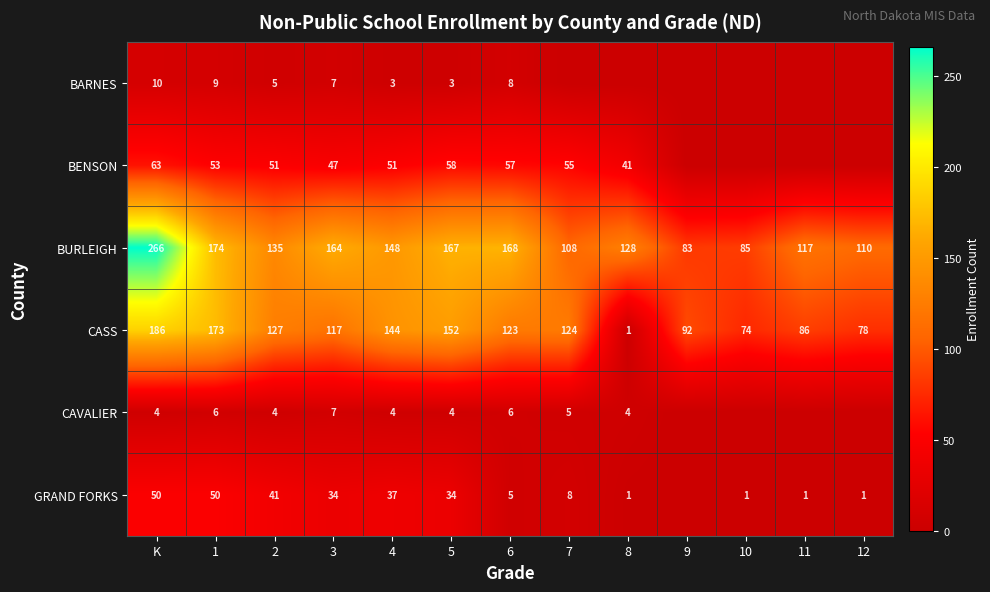

Which has a higher value, 8 or 10?

8